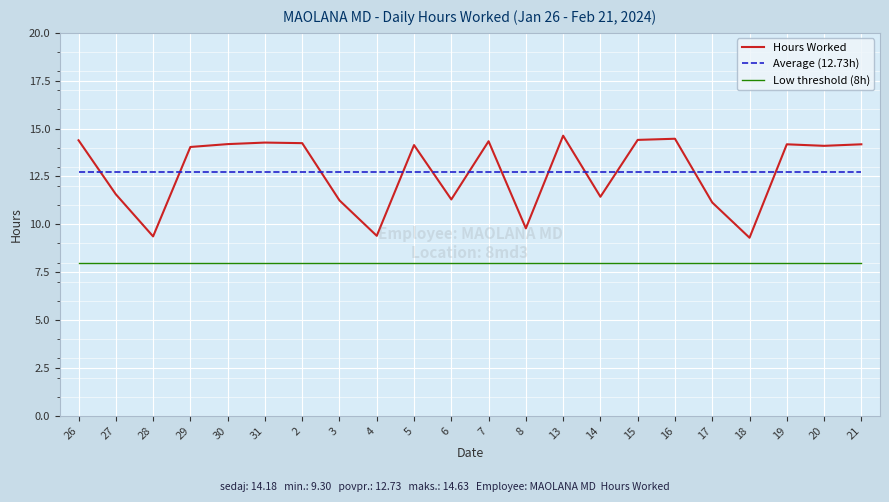

Which series changed the most between 28 and 16?

Hours Worked